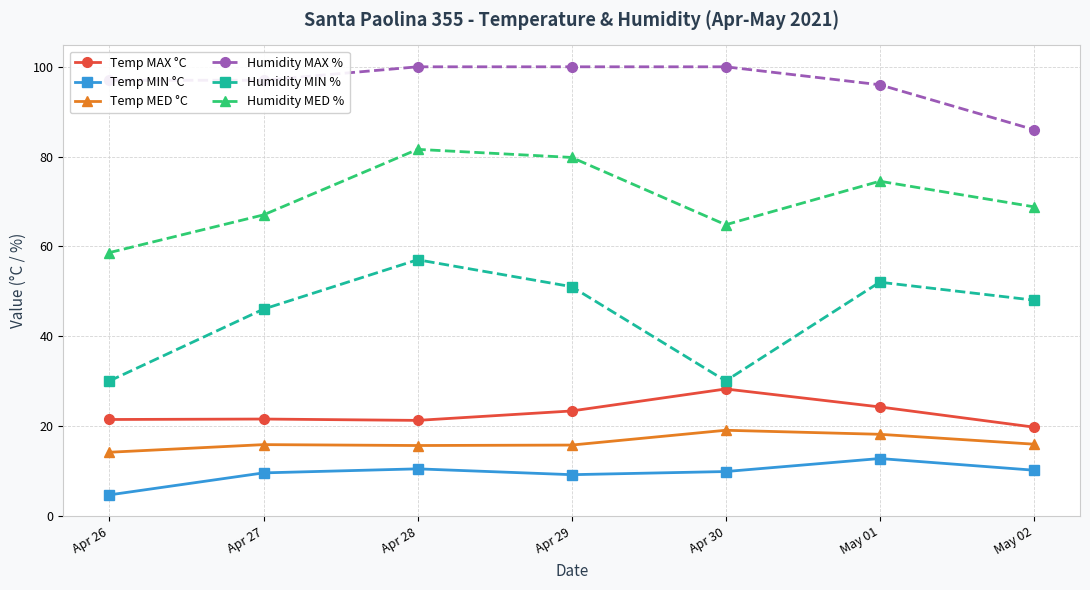

Does the chart have visible grid lines?

Yes